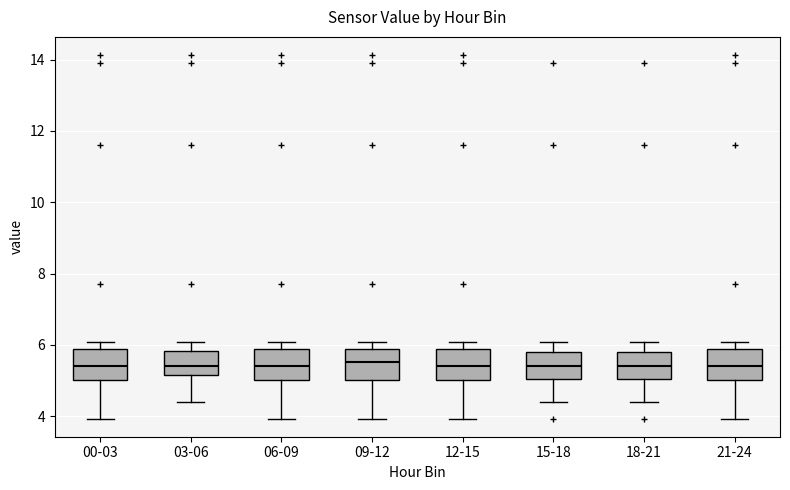

Where does the median line of the box for 18-21 sit on the y-axis? The values are not printed on the chart, so give them approximately, as read against the axis.

5.4